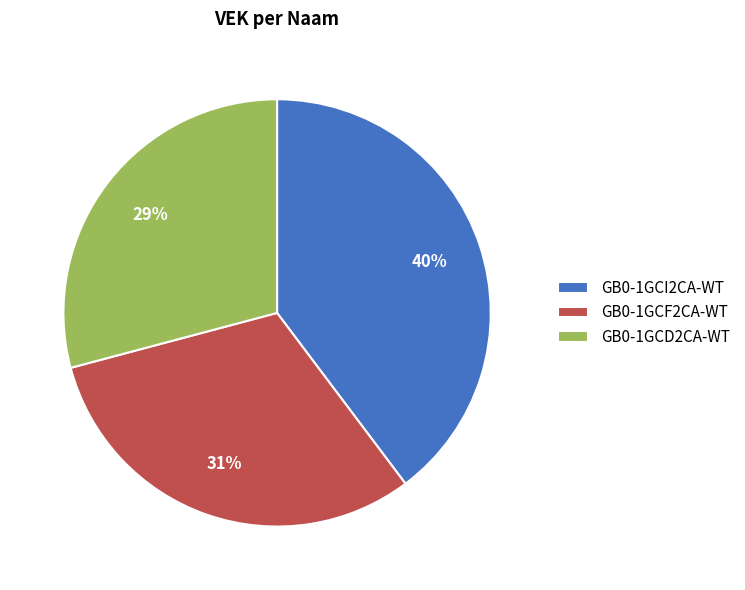

How many segments does this pie chart have?

3